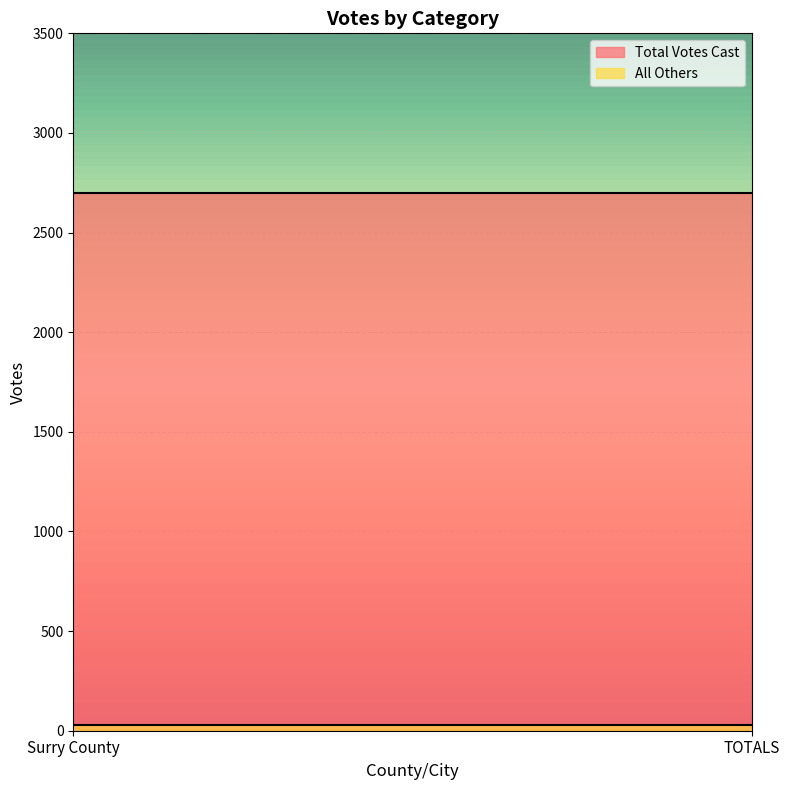

What are all the series names shown in the legend?

Total Votes Cast, All Others